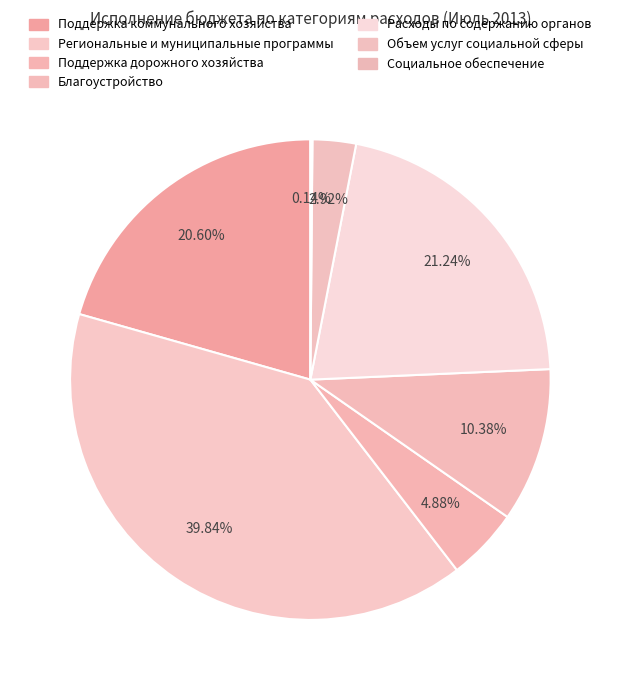

To the nearest percent, what is the average slice percentage?

14%